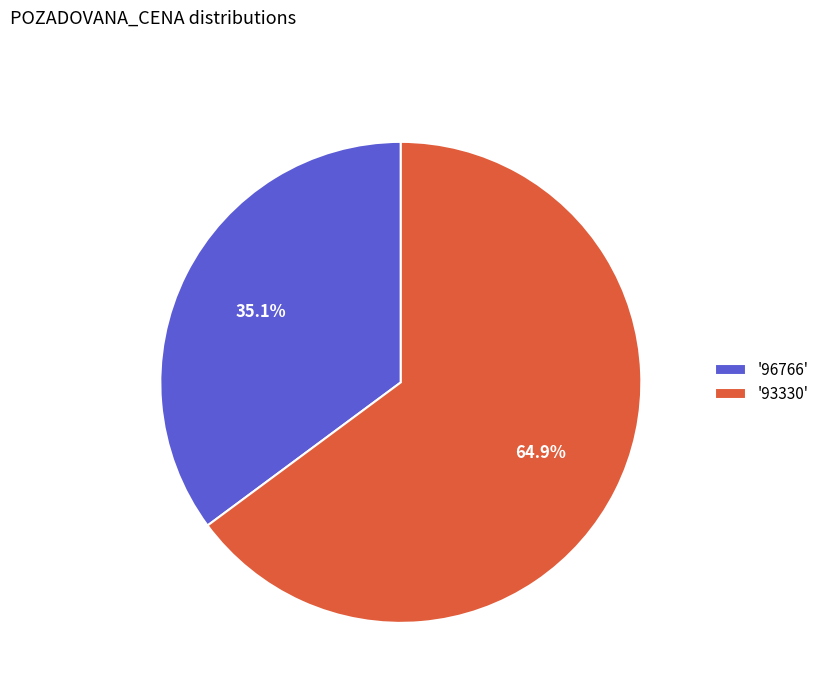

Between '96766' and '93330', which is larger?

'93330'